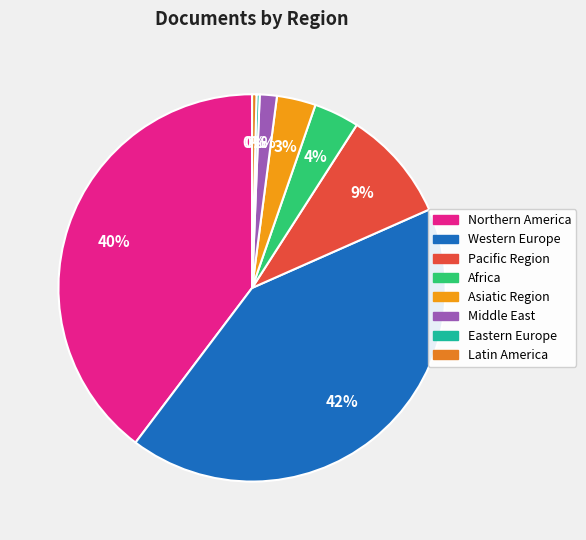

True or false: Africa accounts for 1% of the total.

False